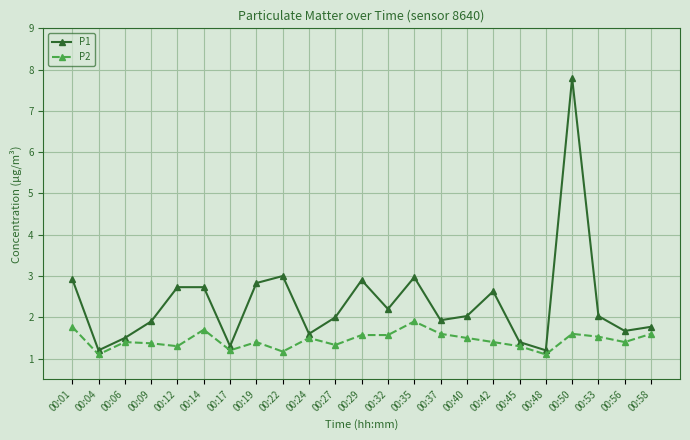

True or false: P2 and P1 cross at least once.

False